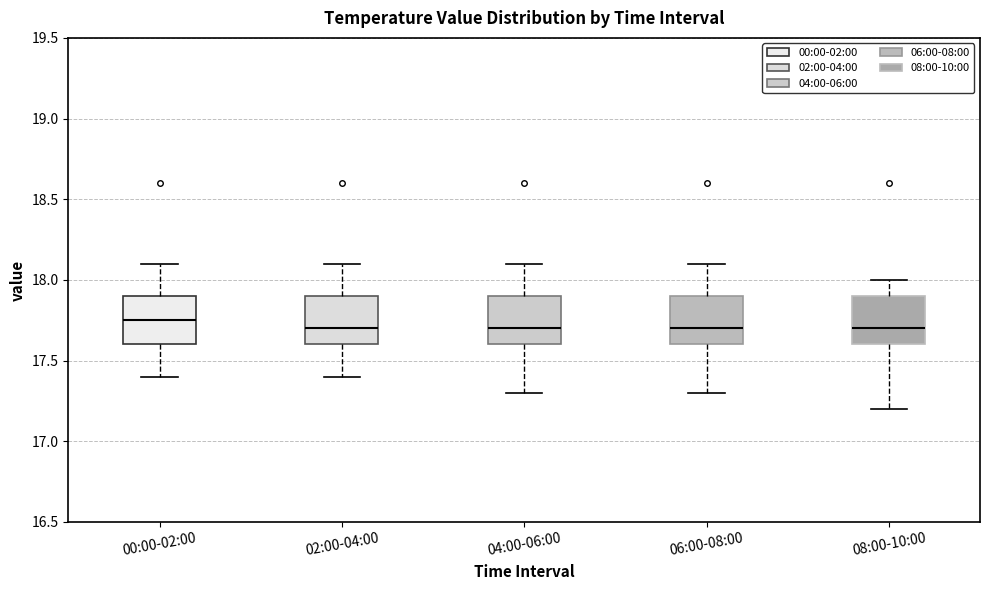

Reading left to right, read every box against the y-axis: the position of its median line, the range the box covers, and the ends of its whiskers. The values are not printed on the chart, so give them approximately, as read against the axis.

00:00-02:00: median 17.75, box 17.60 to 17.90, whiskers 17.40 to 18.10
02:00-04:00: median 17.70, box 17.60 to 17.90, whiskers 17.40 to 18.10
04:00-06:00: median 17.70, box 17.60 to 17.90, whiskers 17.30 to 18.10
06:00-08:00: median 17.70, box 17.60 to 17.90, whiskers 17.30 to 18.10
08:00-10:00: median 17.70, box 17.60 to 17.90, whiskers 17.20 to 18.00